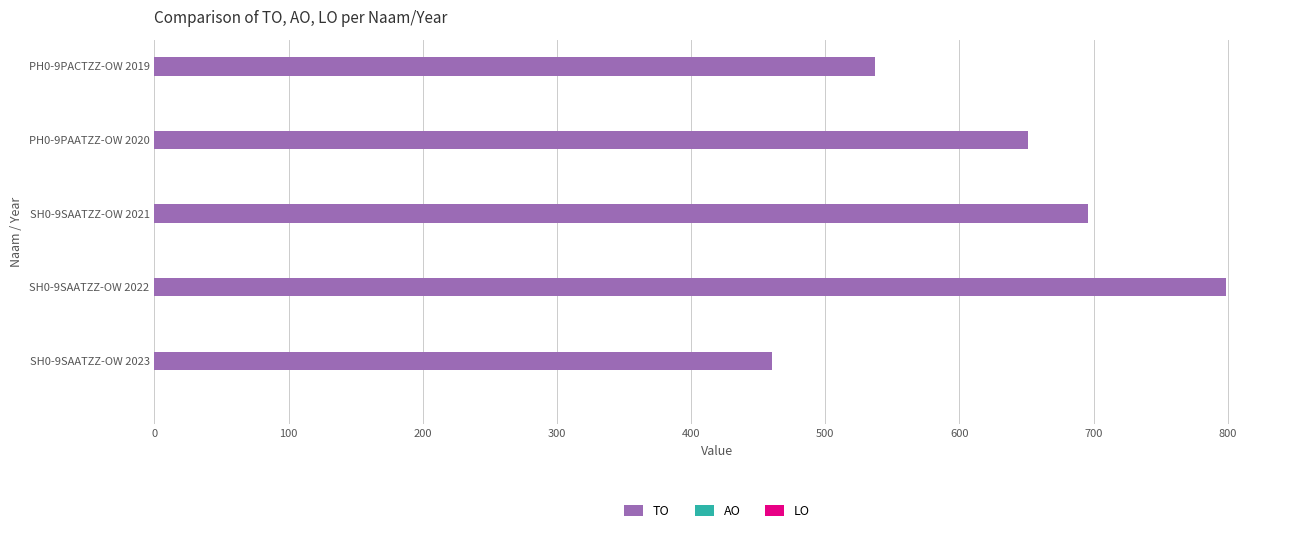

Reading bottom to top, transcribe all the data shown in this chart.

460	799	696	651	537